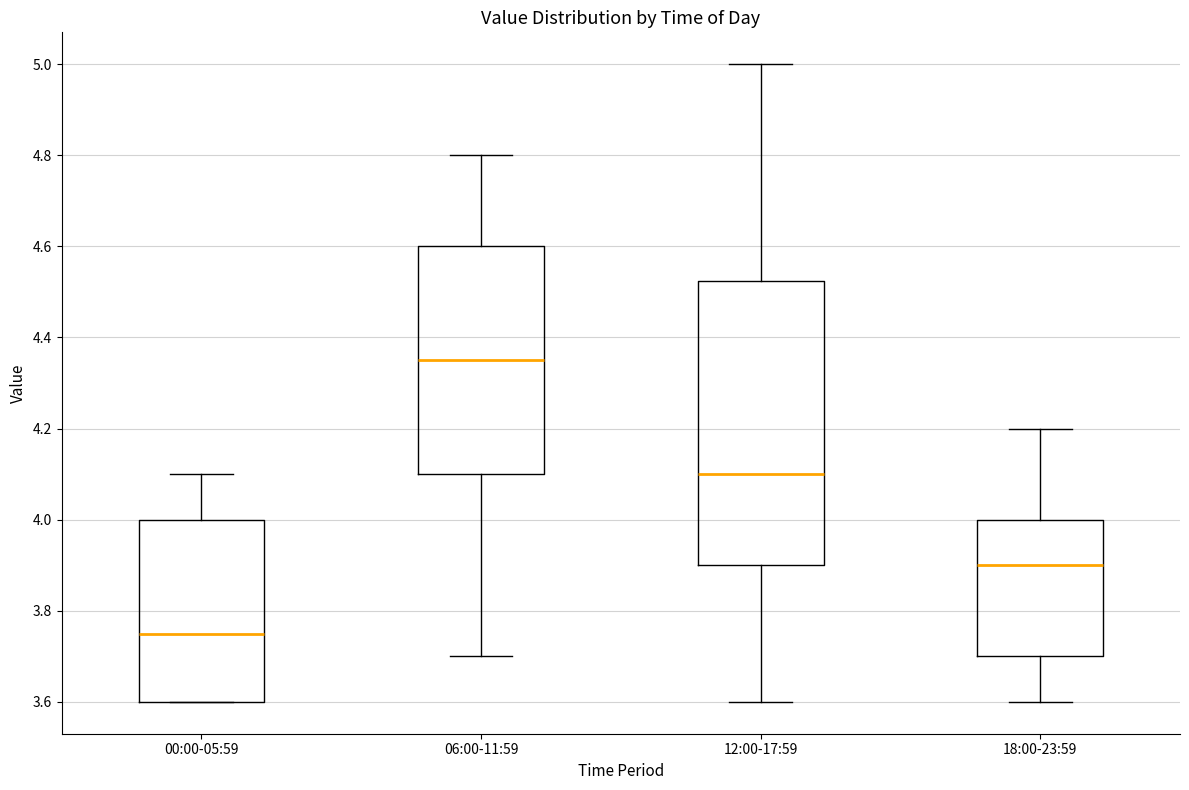

Where does the lower whisker of the box for 12:00-17:59 end on the y-axis? The values are not printed on the chart, so give them approximately, as read against the axis.

3.60